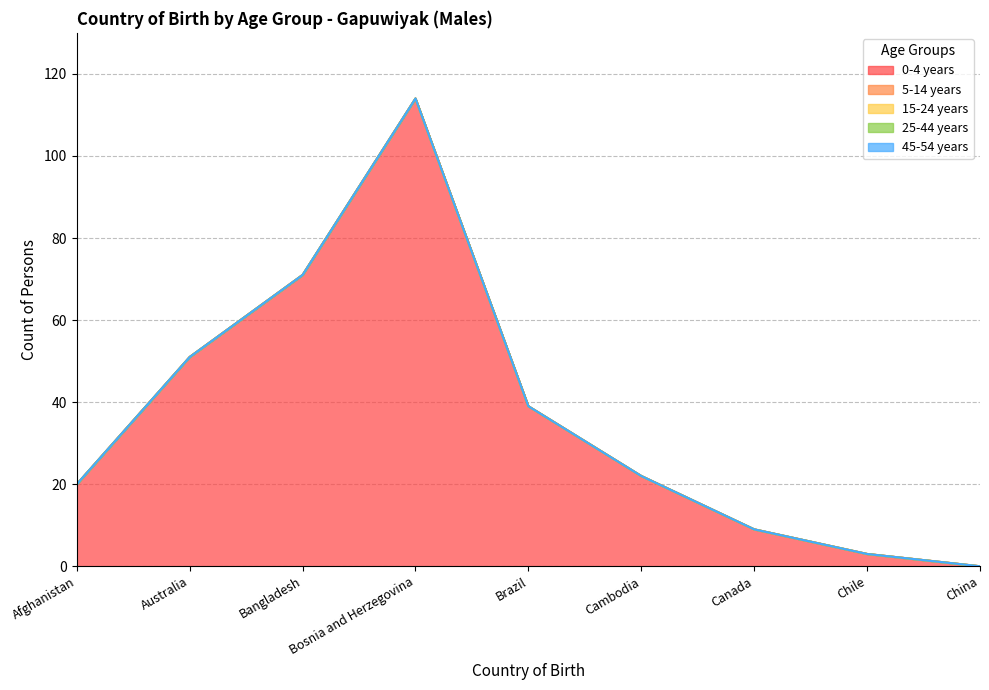

Reading right to left, extract all data points from this chart.

0-4 years: China=0	Chile=3	Canada=9	Cambodia=22	Brazil=39	Bosnia and Herzegovina=114	Bangladesh=71	Australia=51	Afghanistan=20
5-14 years: China=0	Chile=0	Canada=0	Cambodia=0	Brazil=0	Bosnia and Herzegovina=0	Bangladesh=0	Australia=0	Afghanistan=0
15-24 years: China=0	Chile=0	Canada=0	Cambodia=0	Brazil=0	Bosnia and Herzegovina=0	Bangladesh=0	Australia=0	Afghanistan=0
25-44 years: China=0	Chile=0	Canada=0	Cambodia=0	Brazil=0	Bosnia and Herzegovina=0	Bangladesh=0	Australia=0	Afghanistan=0
45-54 years: China=0	Chile=0	Canada=0	Cambodia=0	Brazil=0	Bosnia and Herzegovina=0	Bangladesh=0	Australia=0	Afghanistan=0